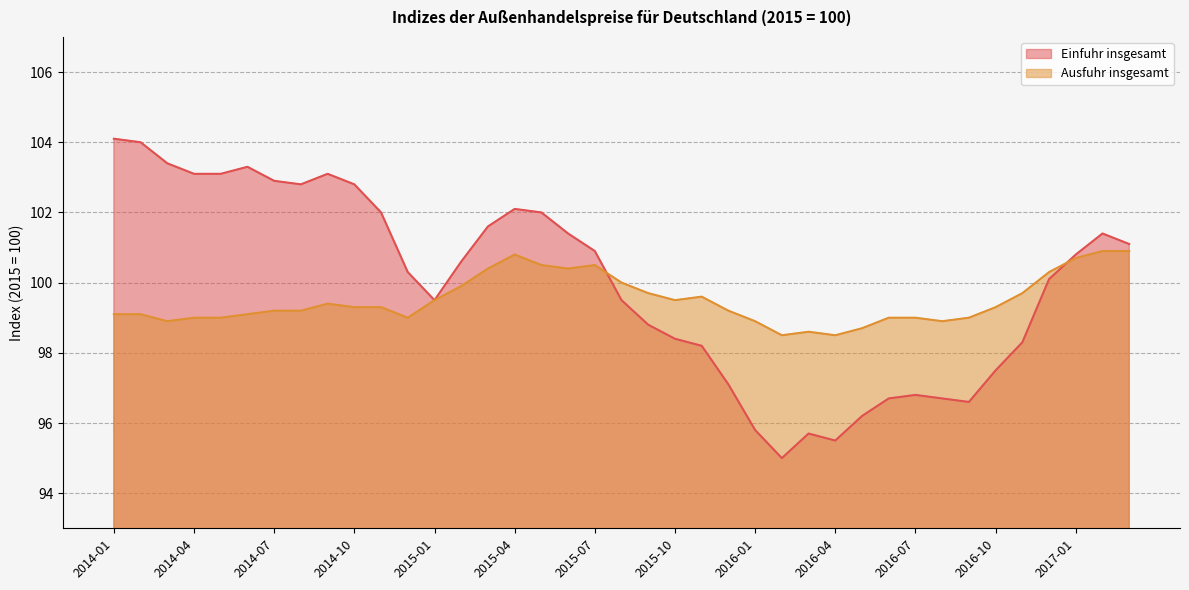

Is the value of Einfuhr insgesamt at 2014-07 greater than the value of Ausfuhr insgesamt at 2016-07?

Yes